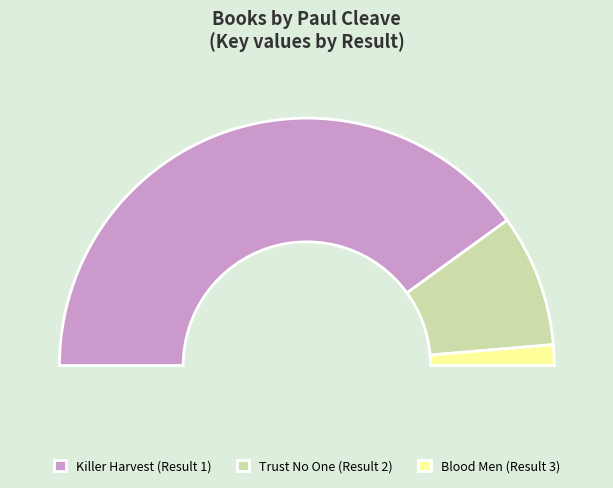

To the nearest percent, what is the difference between the Blood Men (Result 3) and Killer Harvest (Result 1) slice percentages?

77%